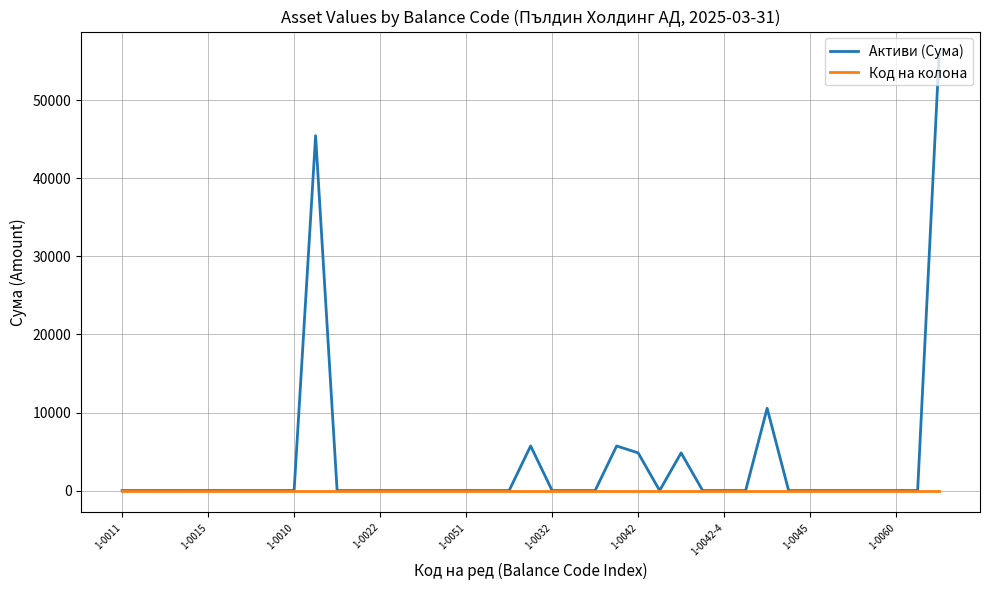

Which series has the widest spread of values?

Активи (Сума)